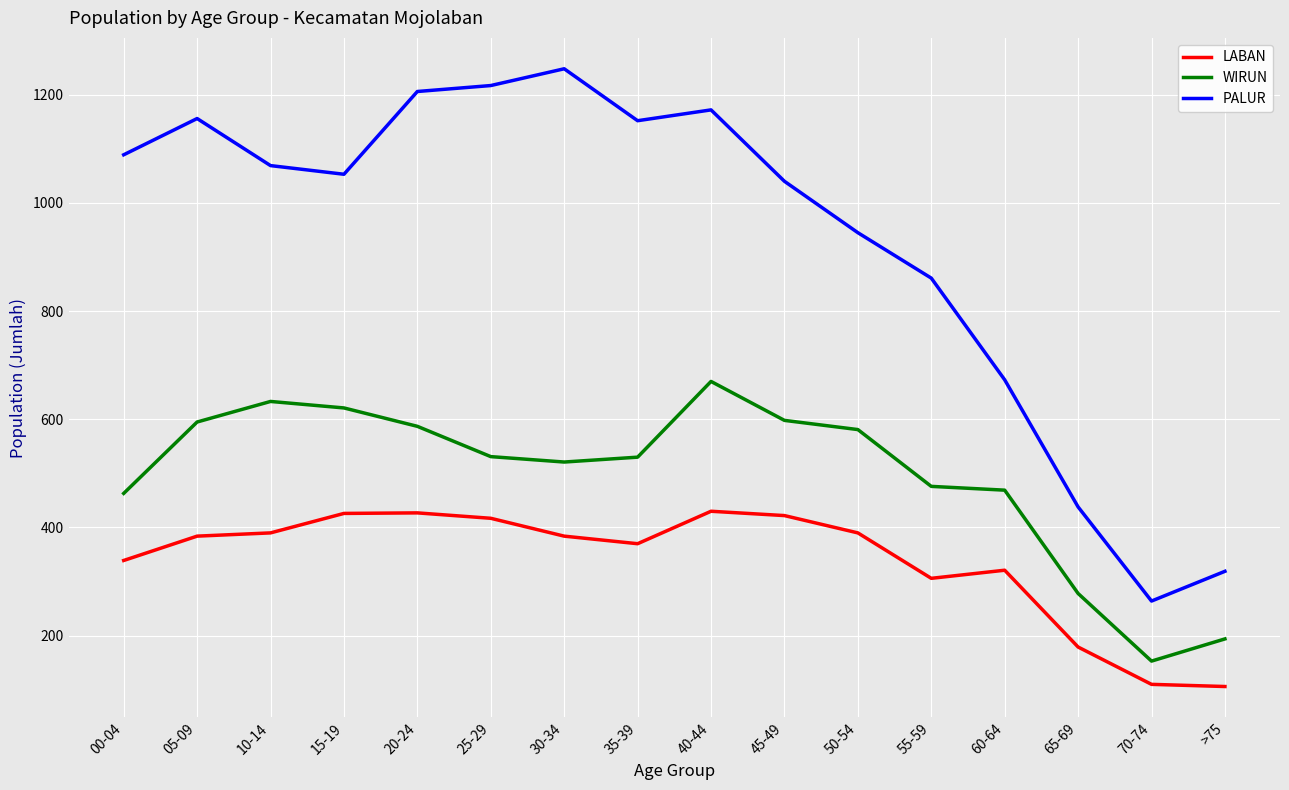

Which series has the largest total across all categories?

PALUR